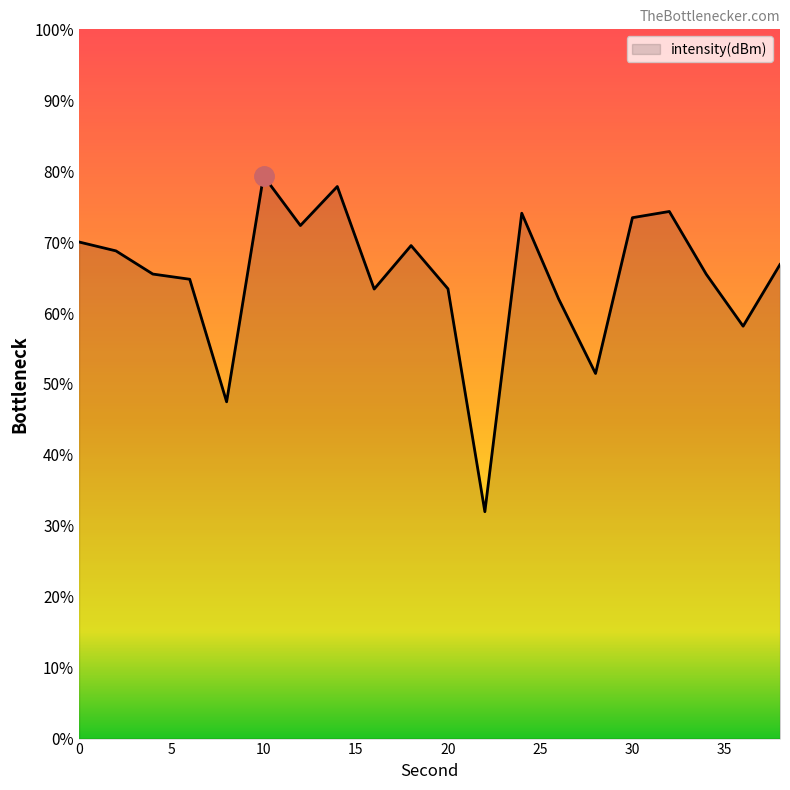

The chart shows a value of -216.6 at 36. True or false?

False